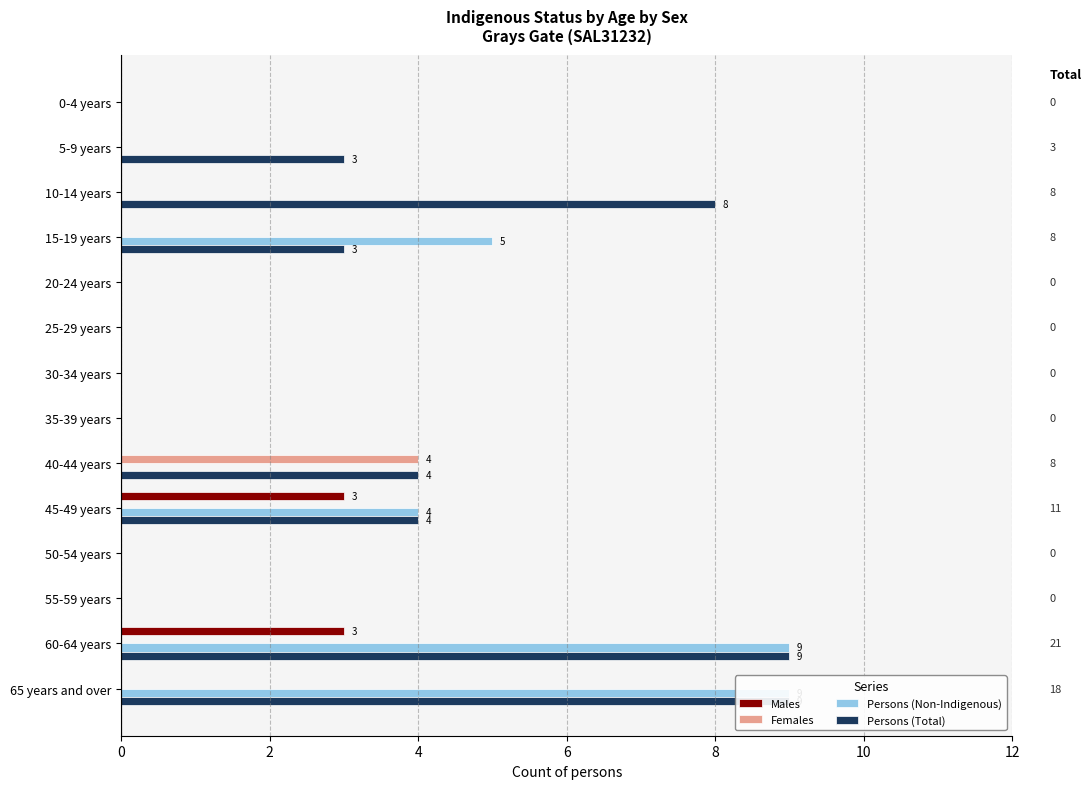

What is the difference between the second highest and second lowest values in the Males series?

3